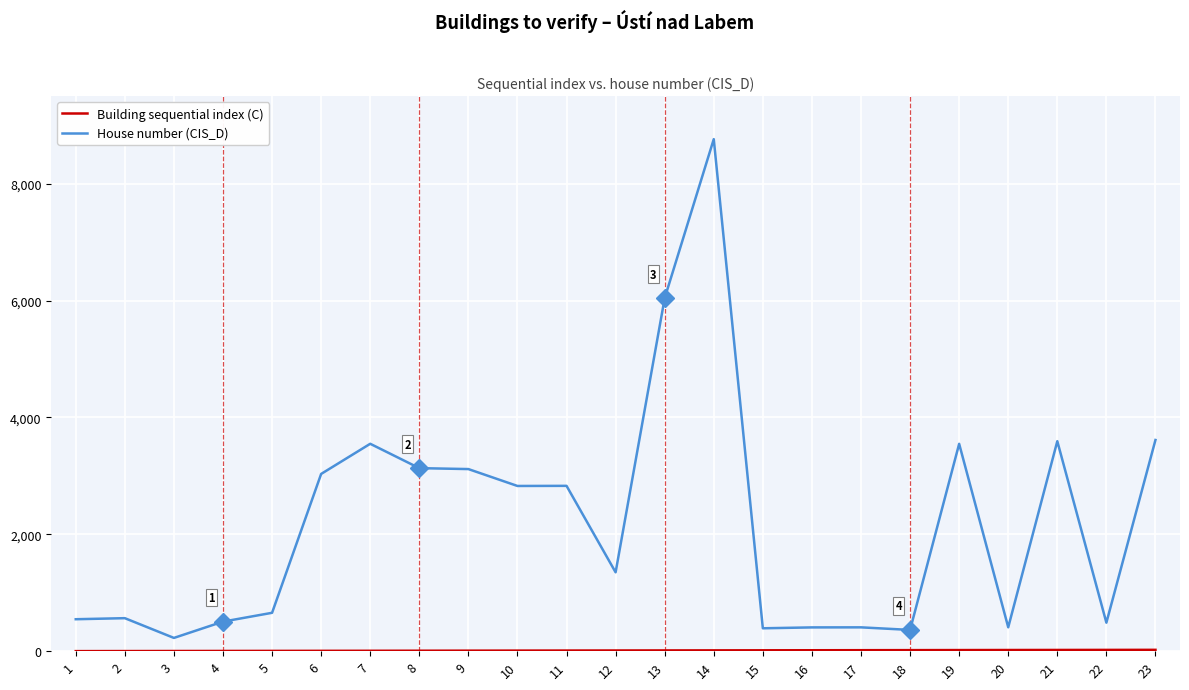

What is the average value of the House number (CIS_D) series?

2190